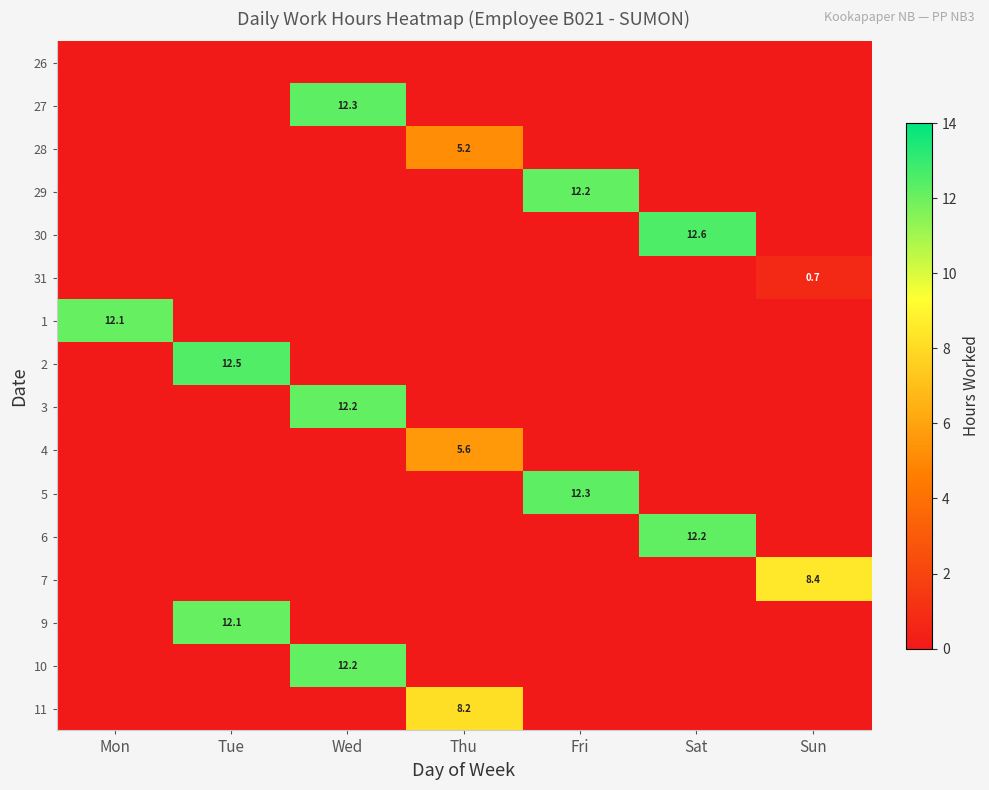

Count the number of data series in this chart.

16